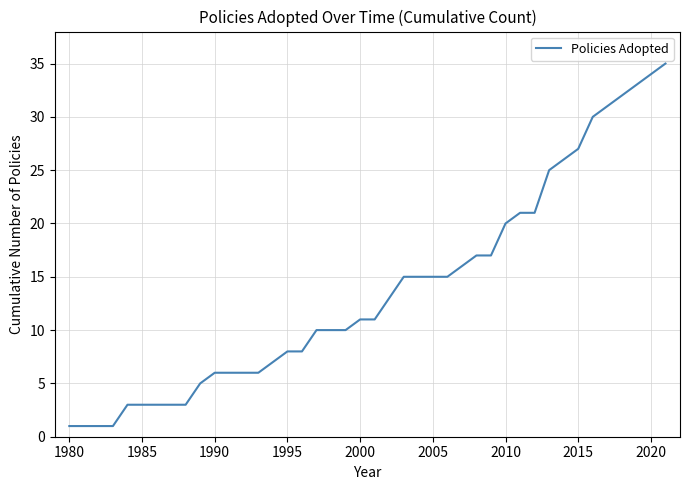

What is the difference between the maximum and minimum values?

34